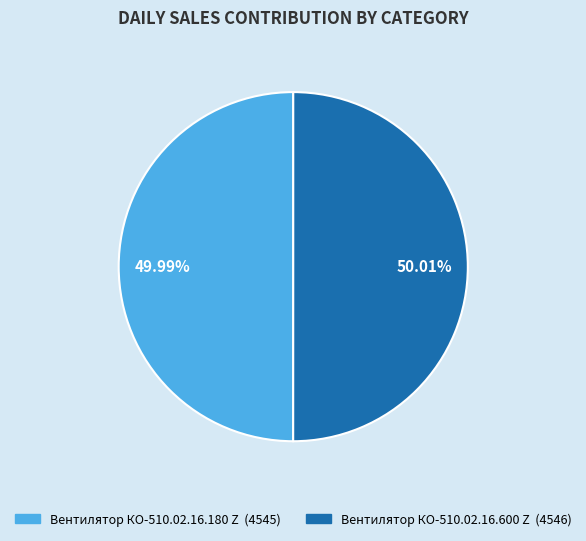

Approximately how many times larger is the value at Вентилятор КО-510.02.16.600 Z compared to Вентилятор КО-510.02.16.180 Z?

1.0